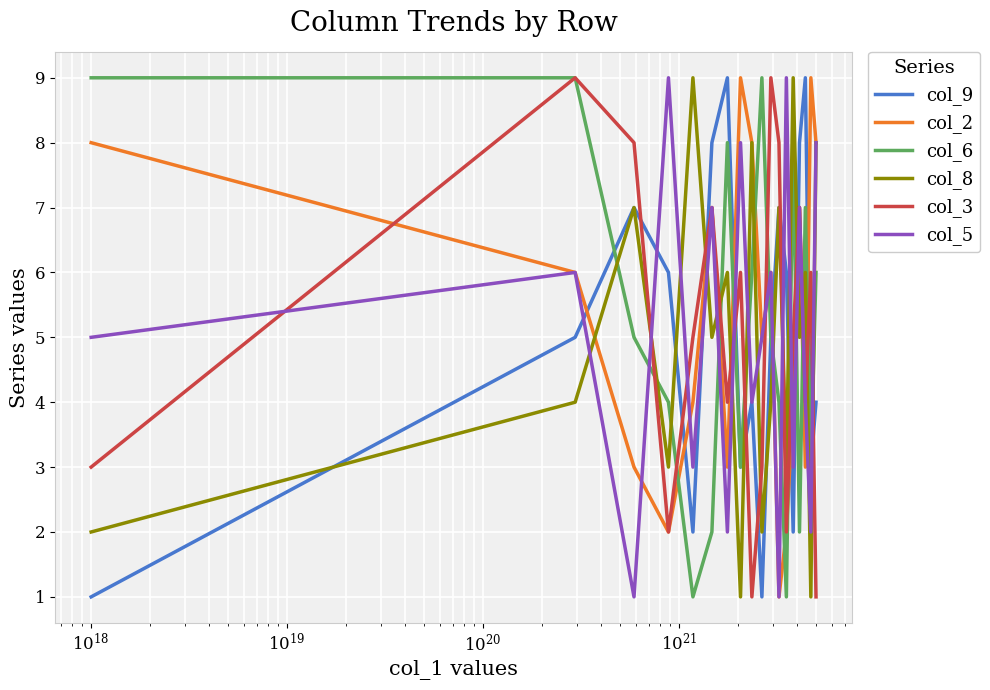

After their last crossing, which series has the higher values: col_9 or col_3?

col_9